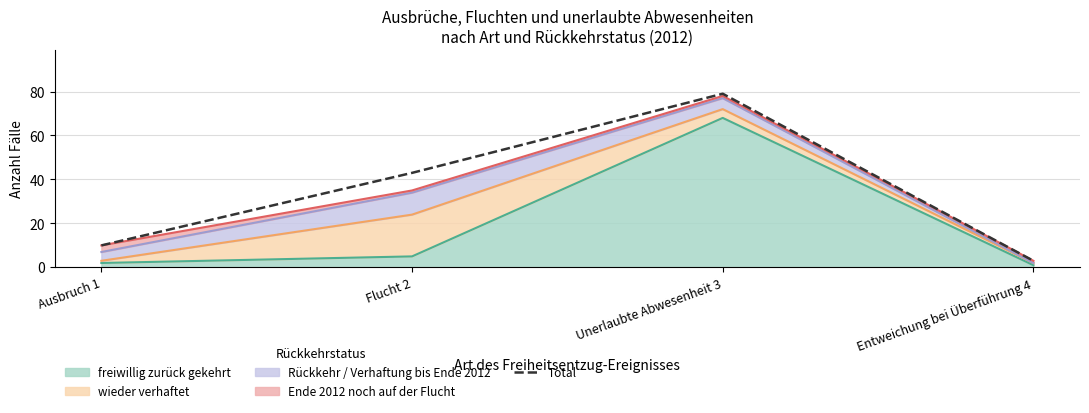

Where is the first local maximum?

Unerlaubte Abwesenheit 3